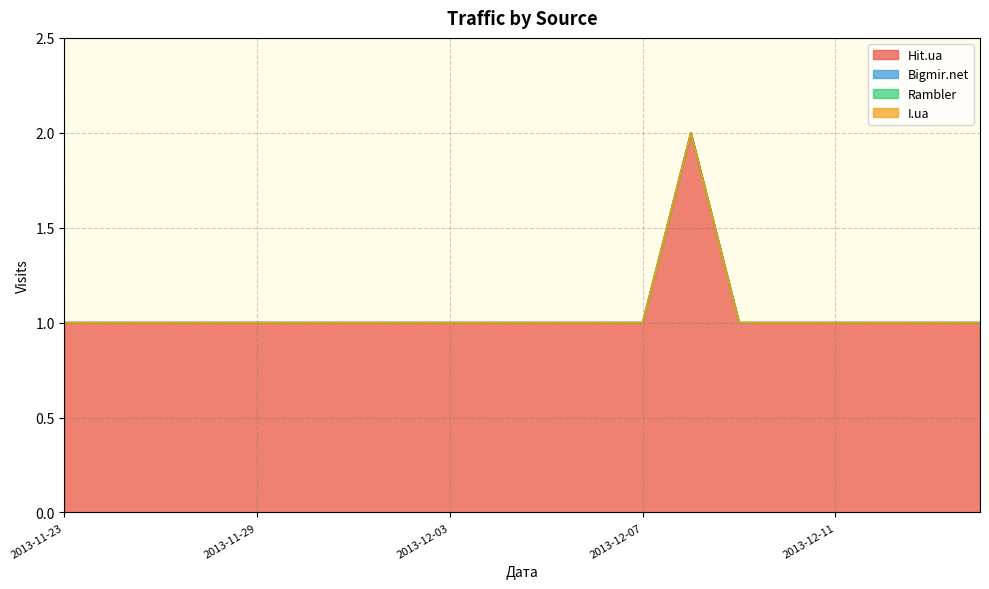

Which series has the largest total across all categories?

Hit.ua